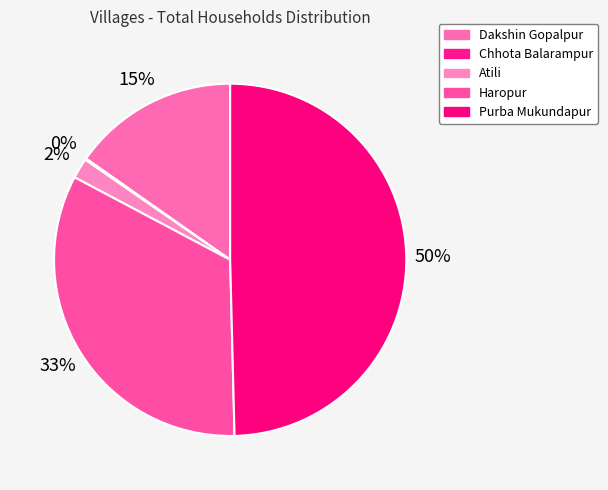

What is the change in value from Chhota Balarampur to Atili?

+13